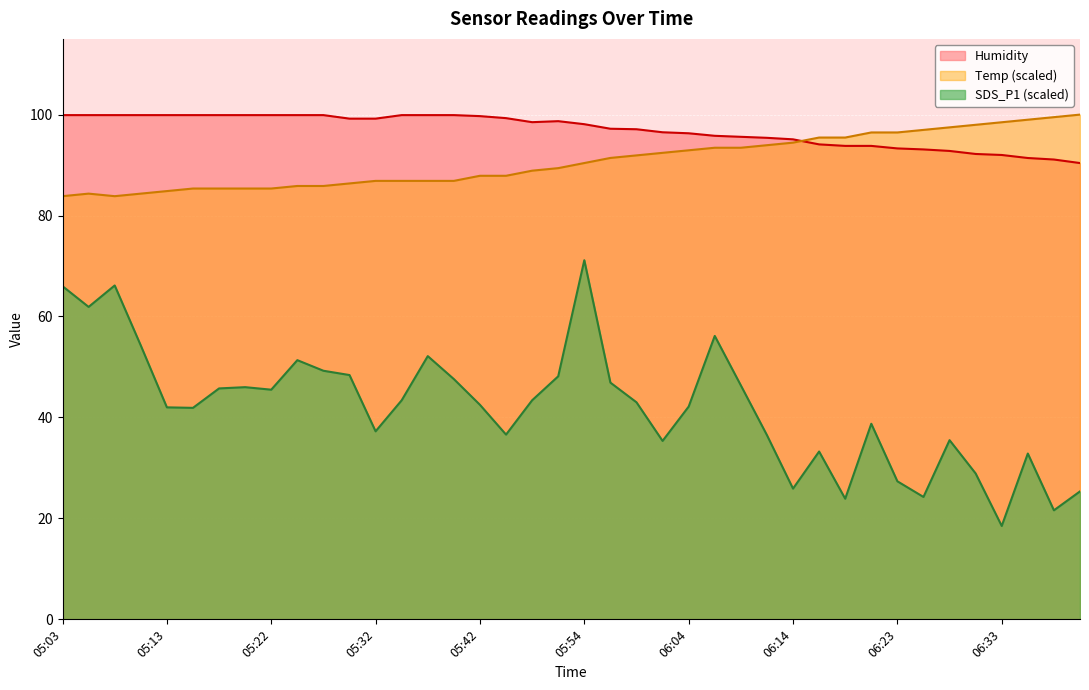

Reading left to right, extract all data points from this chart.

Temp: 83.8	84.3	83.8	84.3	84.8	85.4	85.4	85.4	85.4	85.9	85.9	86.4	86.9	86.9	86.9	86.9	87.9	87.9	88.9	89.4	90.4	91.4	91.9	92.4	92.9	93.4	93.4	93.9	94.4	95.5	95.5	96.5	96.5	97.0	97.5	98.0	98.5	99.0	99.5	100.0
Humidity: 99.9	99.9	99.9	99.9	99.9	99.9	99.9	99.9	99.9	99.9	99.9	99.2	99.2	99.9	99.9	99.9	99.7	99.3	98.5	98.7	98.1	97.2	97.1	96.5	96.3	95.8	95.6	95.4	95.1	94.1	93.8	93.8	93.3	93.1	92.8	92.2	92.0	91.4	91.1	90.4
SDS_P1: 66.0	61.9	66.2	54.2	42.0	41.9	45.8	46.0	45.5	51.3	49.2	48.4	37.2	43.4	52.1	47.6	42.5	36.6	43.4	48.2	71.2	46.9	43.0	35.4	42.1	56.2	46.3	36.5	25.9	33.2	23.9	38.8	27.3	24.2	35.5	28.9	18.5	32.9	21.6	25.4